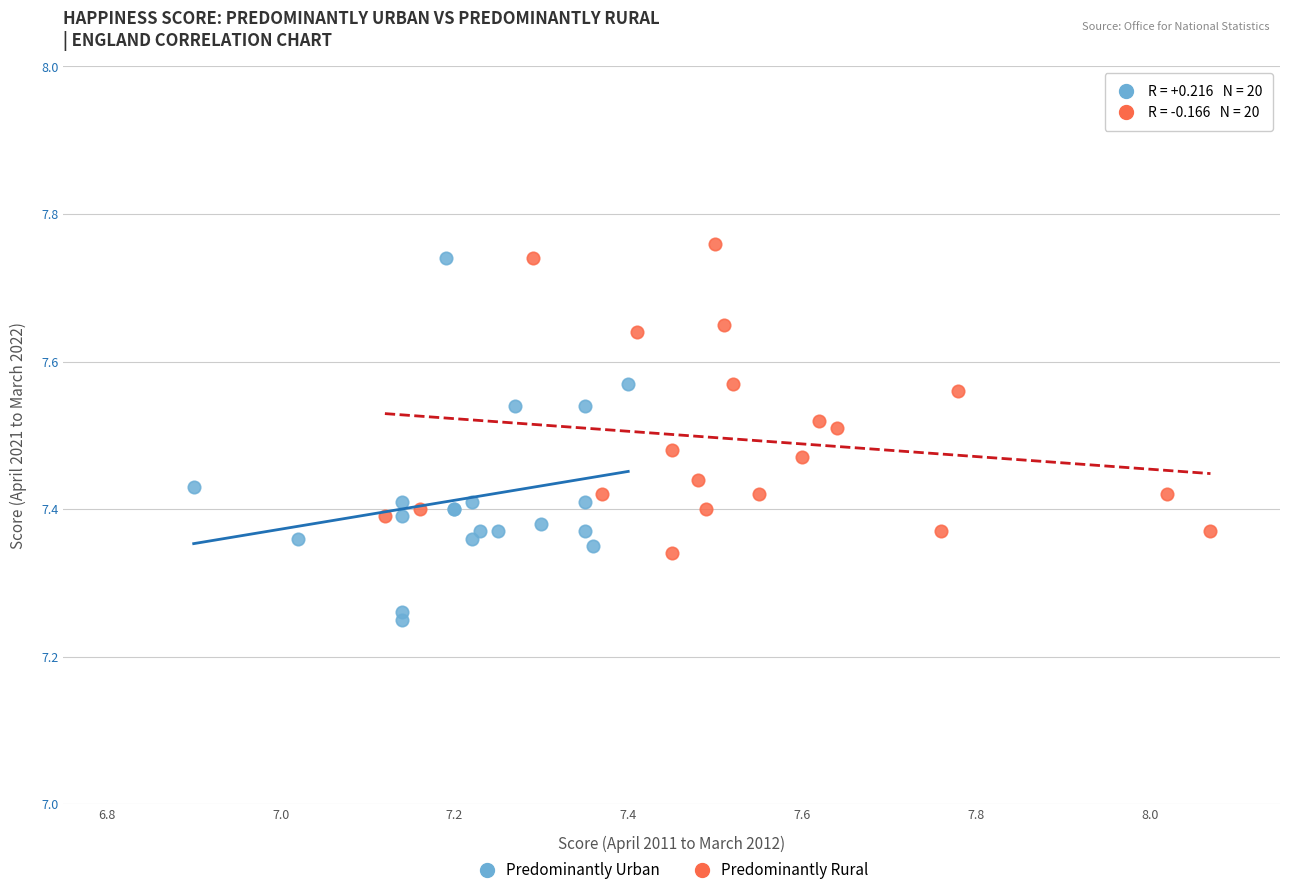

Which series contains the lowest Y value?

Predominantly Urban